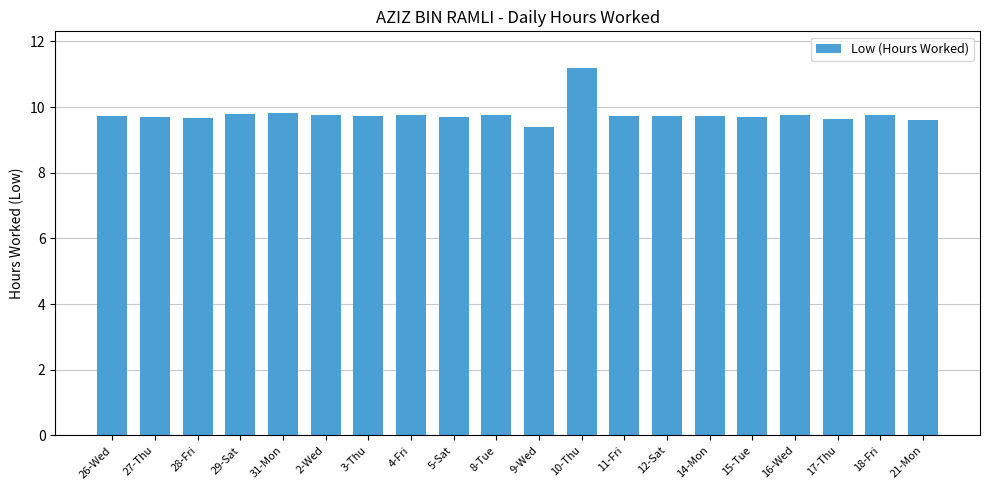

What is the minimum value shown in the chart?

9.4